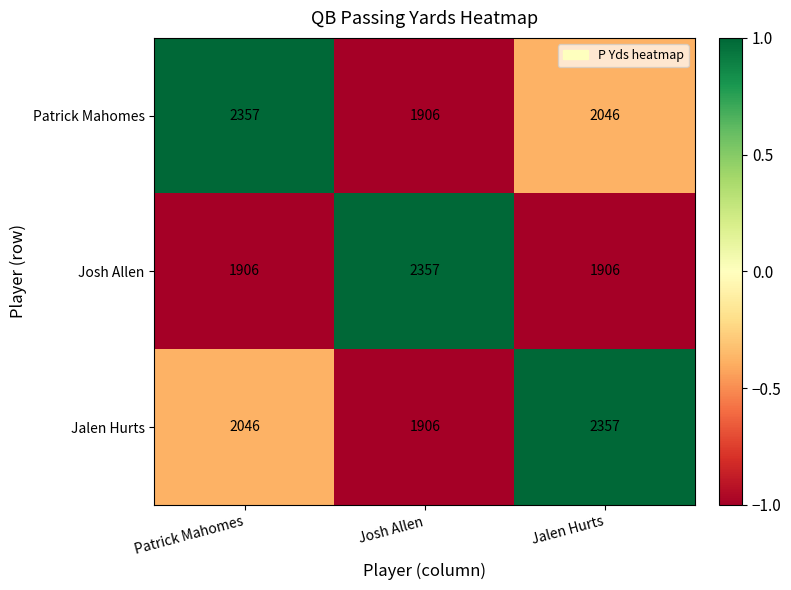

Rank the categories by Patrick Mahomes value from highest to lowest.

Patrick Mahomes, Jalen Hurts, Josh Allen